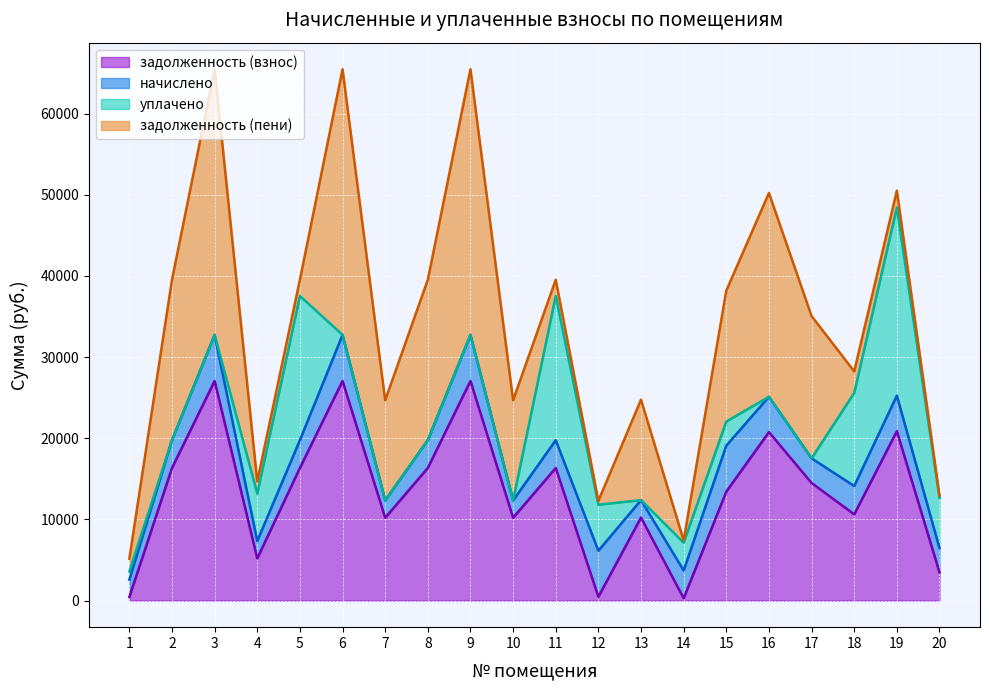

Where does the начислено series first go above 3422?

2